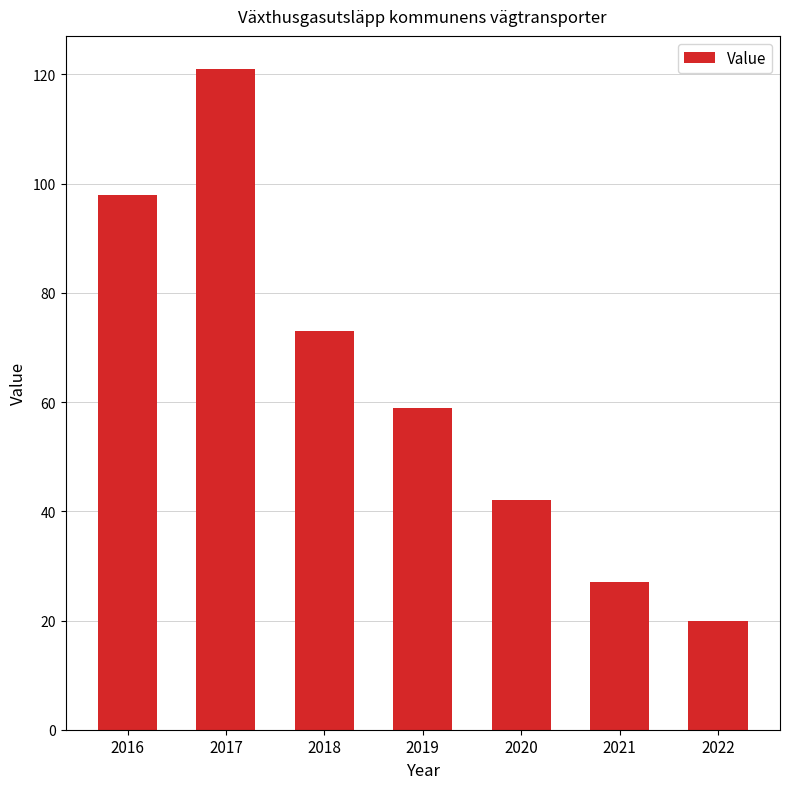

Rank the categories by value from lowest to highest.

2022, 2021, 2020, 2019, 2018, 2016, 2017